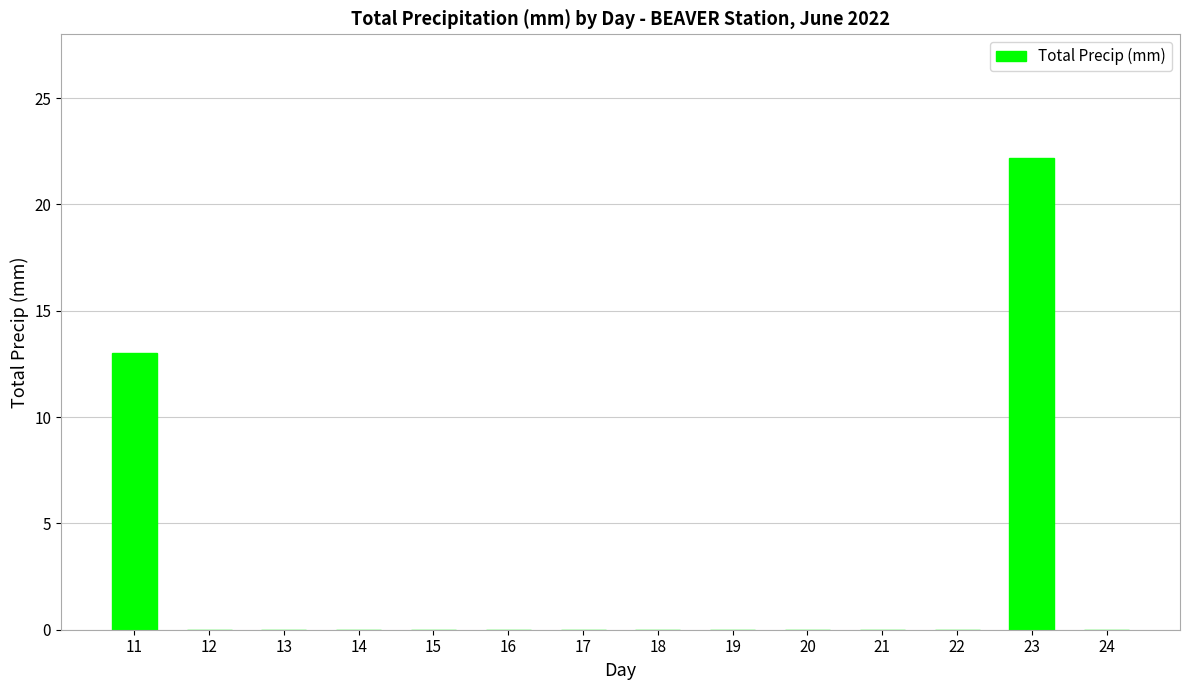

What is the sum of all values?

35.2